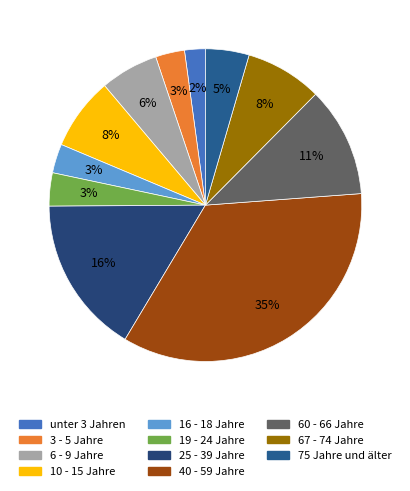

What is the total percentage of 67 - 74 Jahre and 6 - 9 Jahre?

13.9%